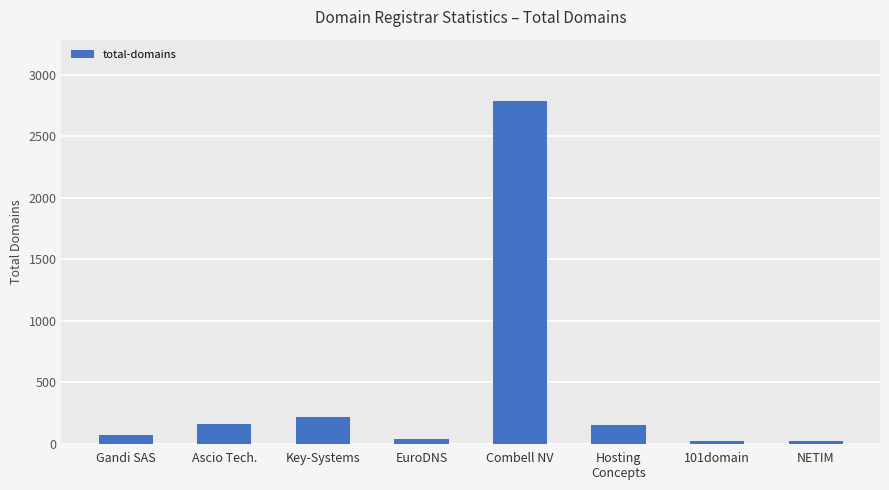

What is the change in value from Gandi SAS to EuroDNS?

-27